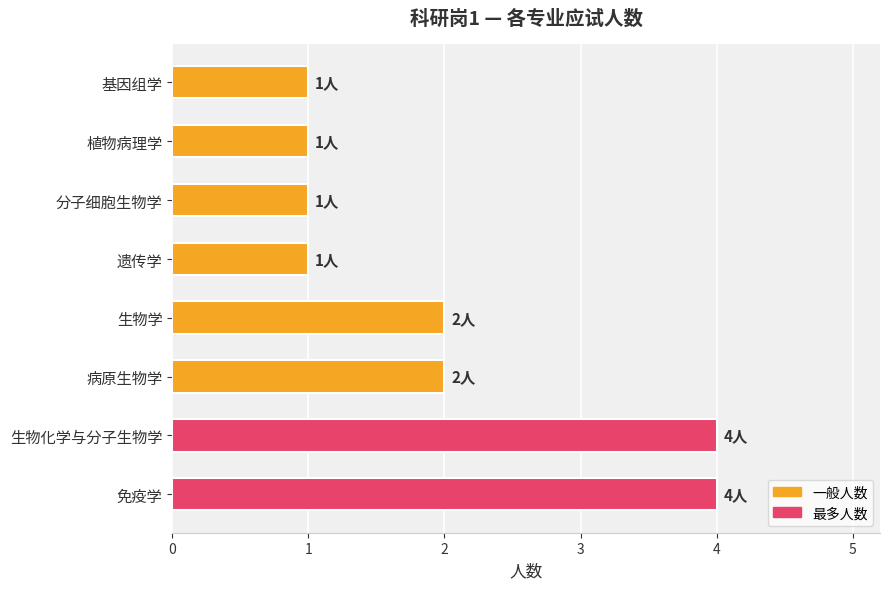

Which has a higher value, 分子细胞生物学 or 生物化学与分子生物学?

生物化学与分子生物学